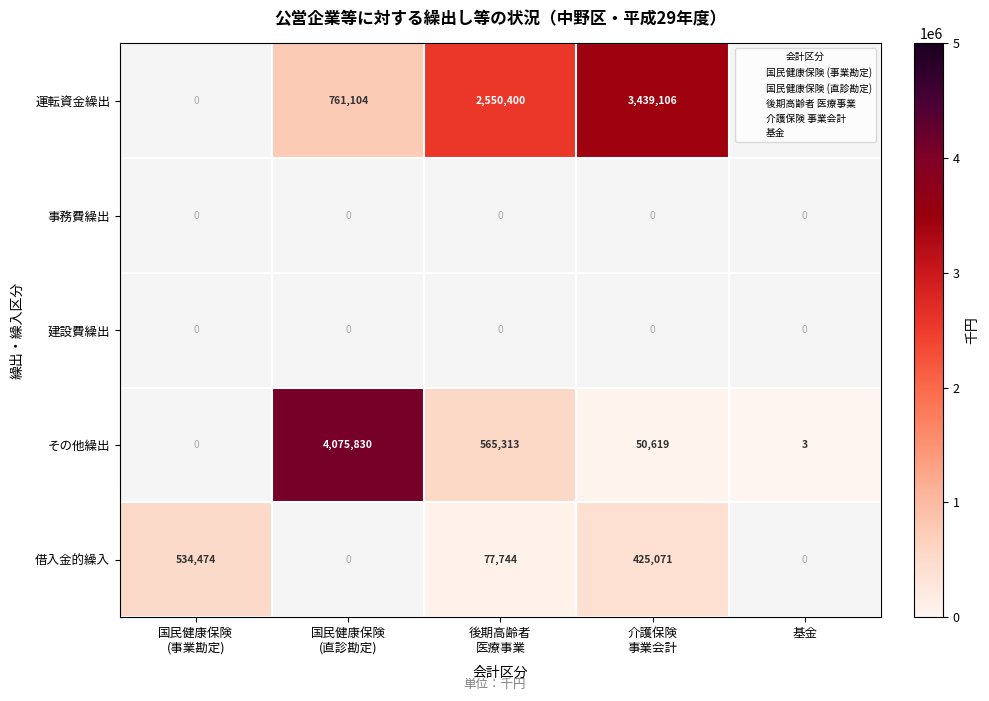

What is the difference between the その他繰出 values at 基金 and 後期高齢者 医療事業?

565310.0